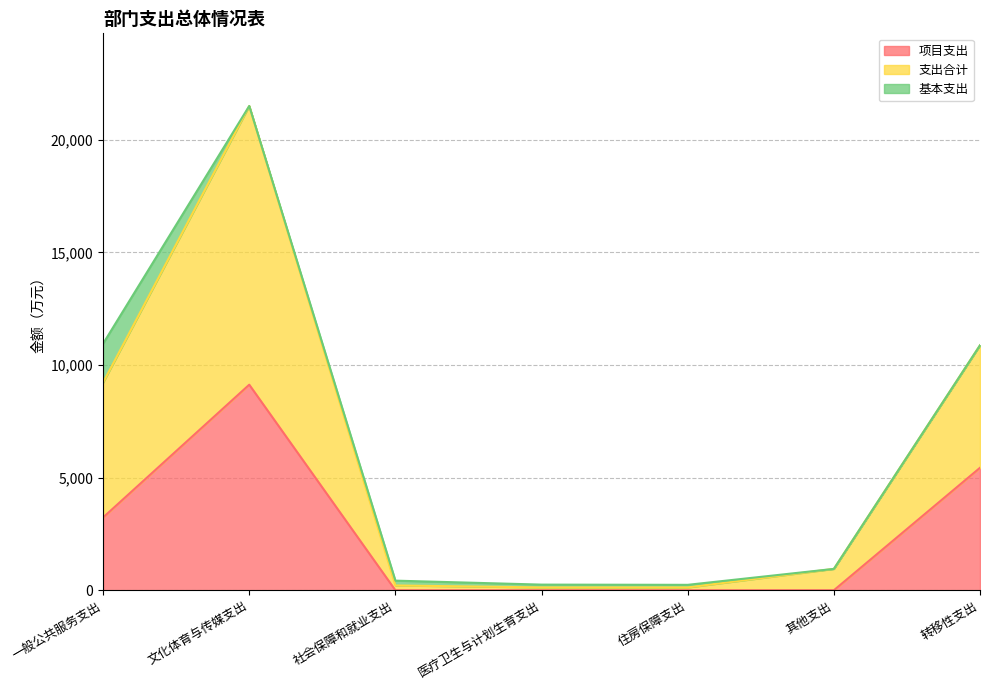

What is the difference between the 项目支出 values at 其他支出 and 文化体育与传媒支出?

9127.0